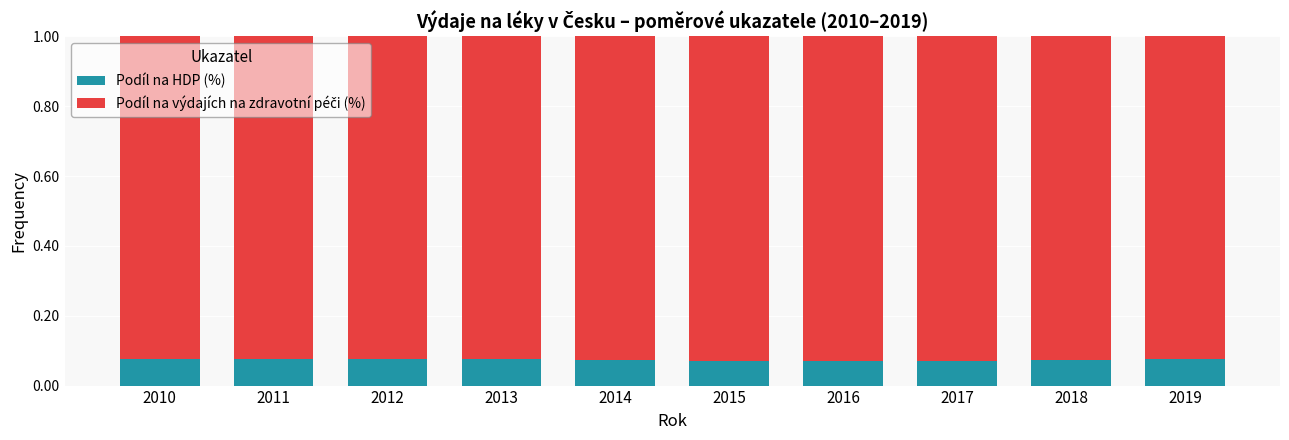

How many Podíl na HDP (%) values are between 0 and 1?

10